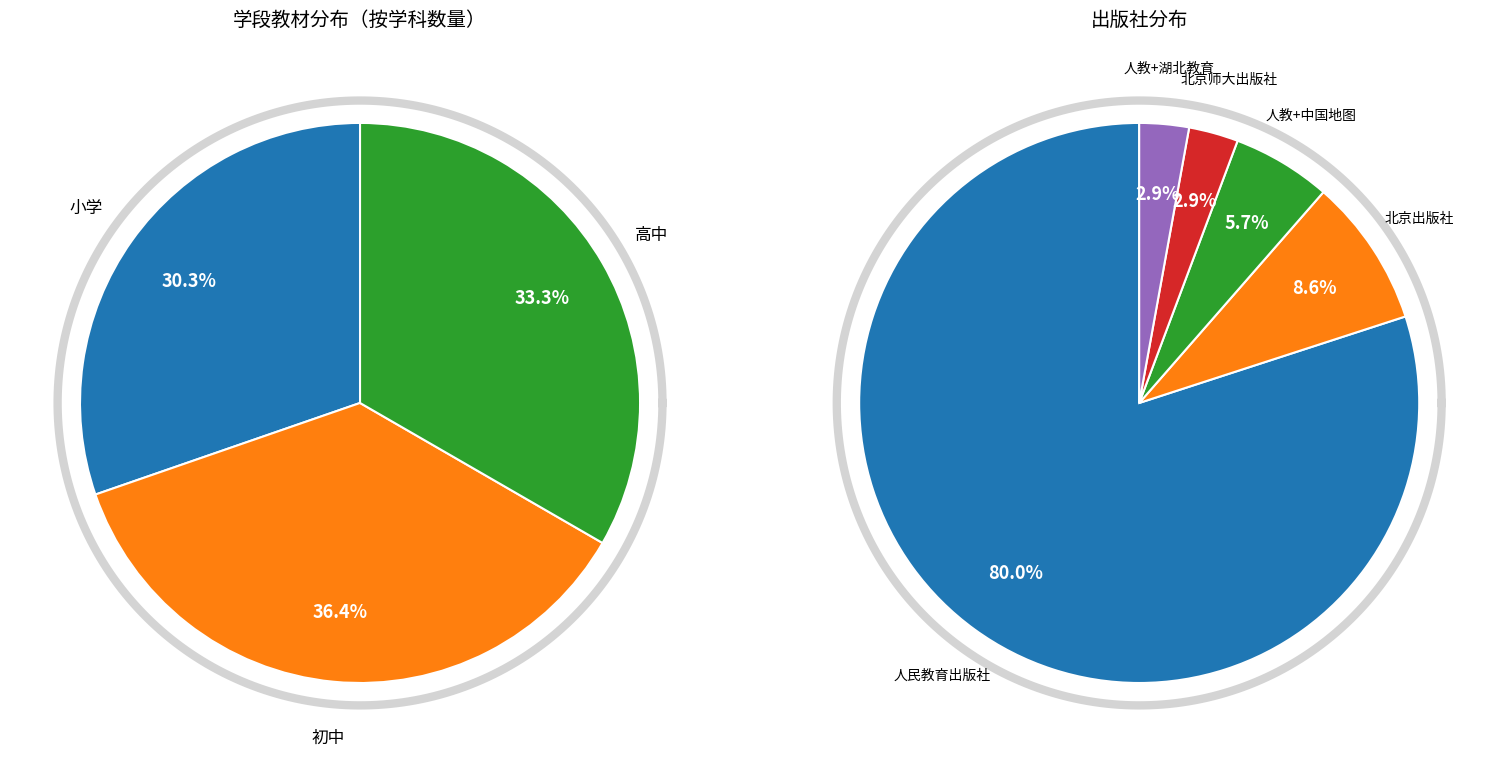

Does 高中 represent more than half of the total?

No